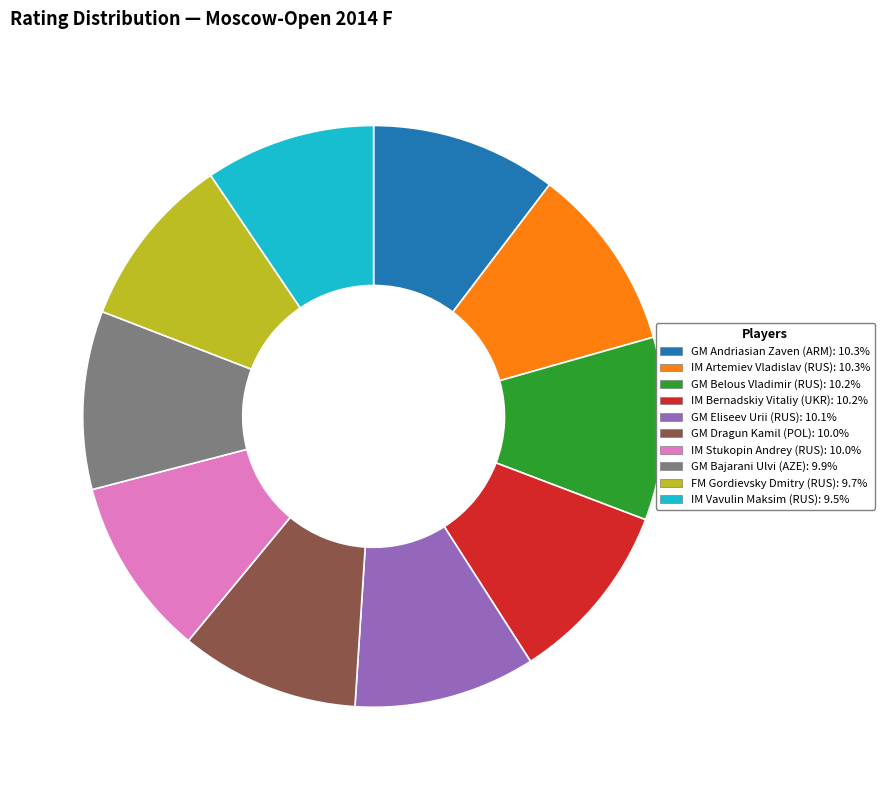

Approximately how many times larger is the value at GM Eliseev Urii (RUS): 10.1% compared to IM Vavulin Maksim (RUS): 9.5%?

1.1